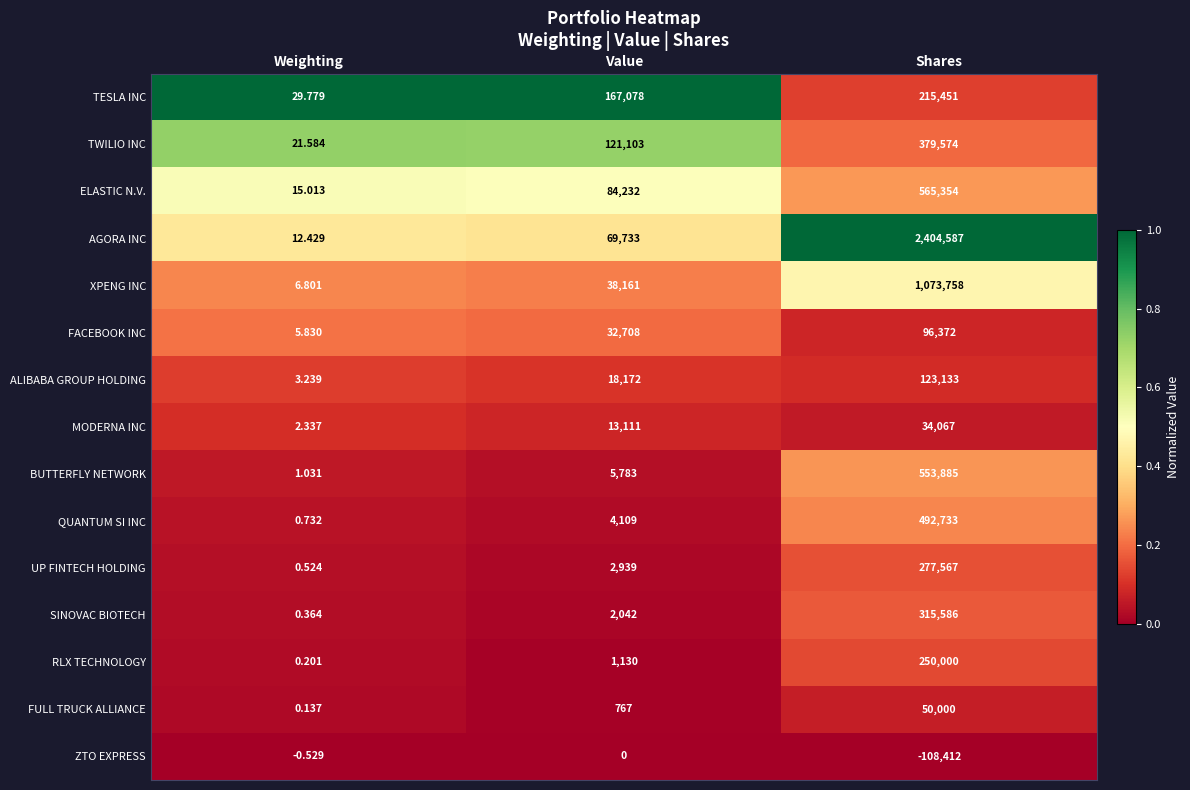

What is the total value across all series at Value?

561068.0